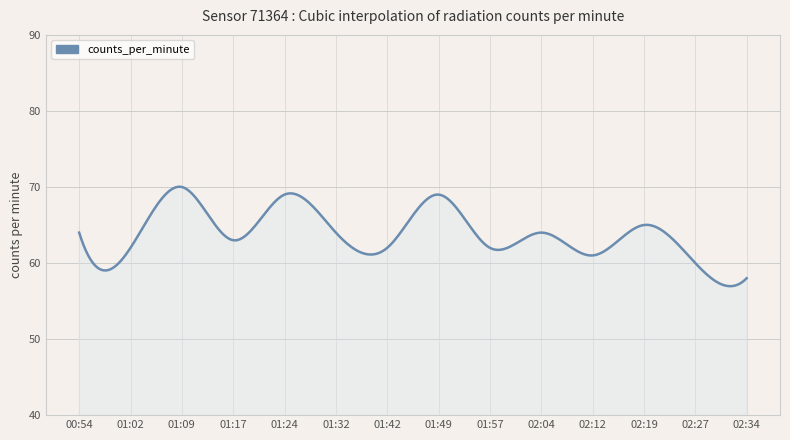

What is the smallest value displayed?

57.0